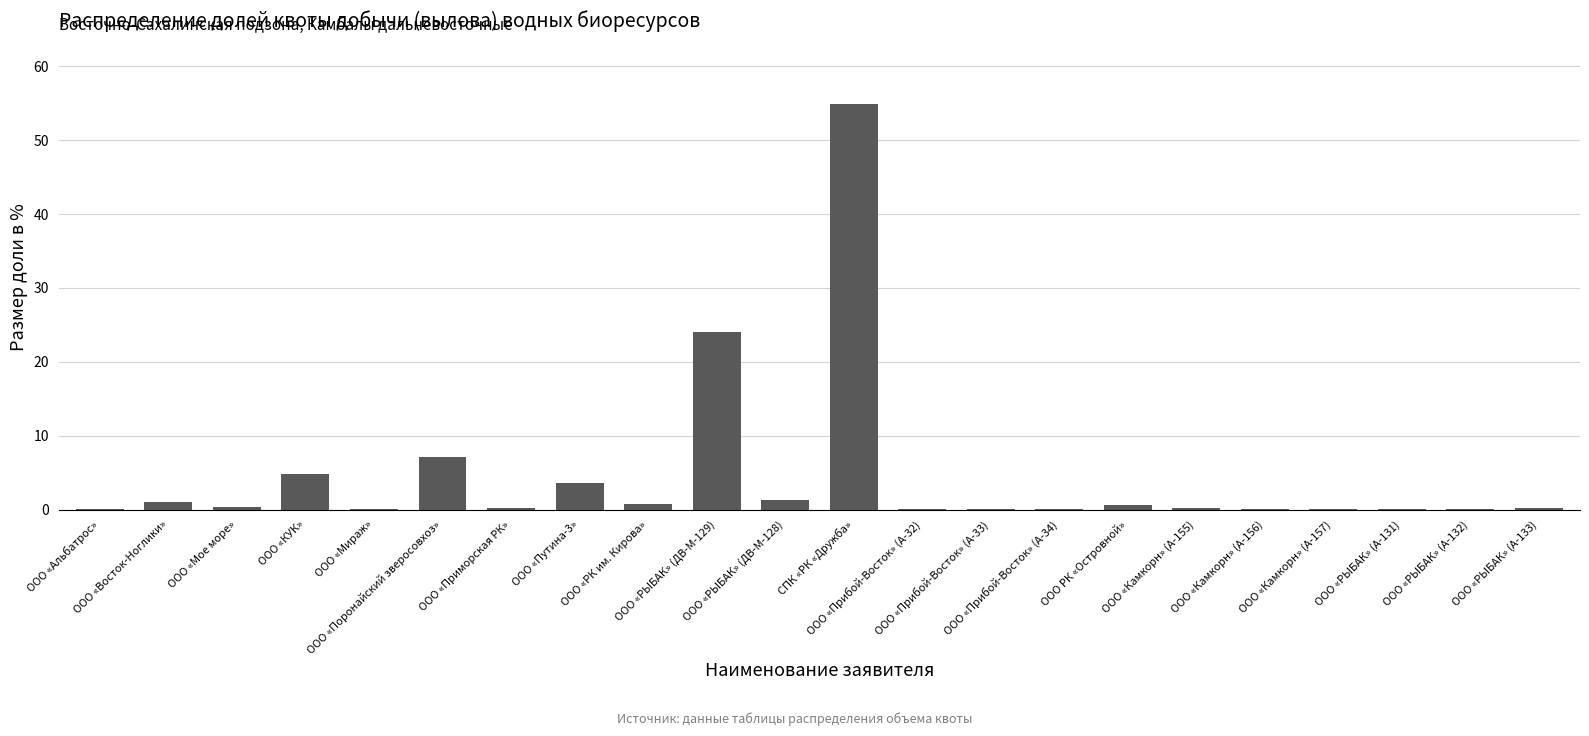

What is the maximum value shown in the chart?

54.9